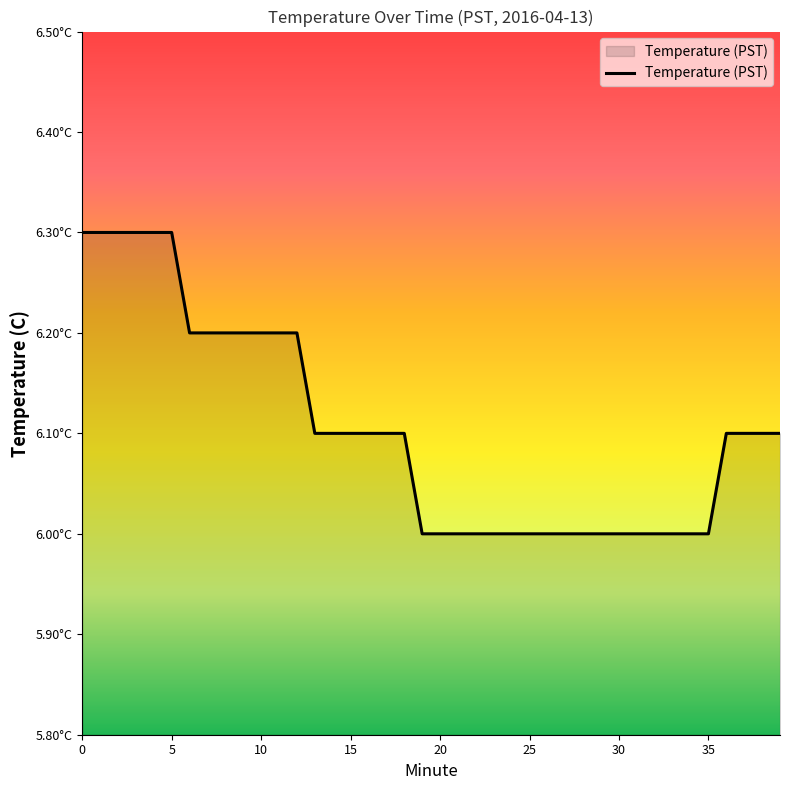

Does the chart have visible grid lines?

No